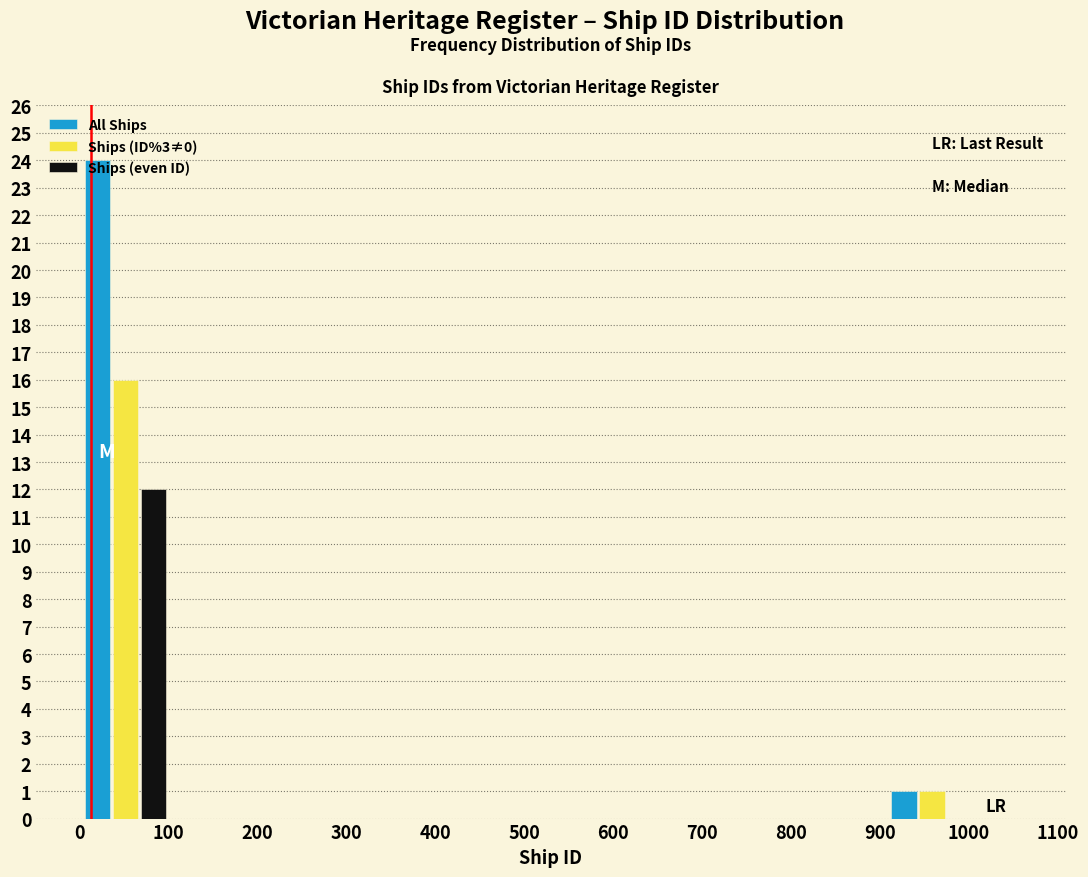

In the Ships (even ID) series, which range on the x-axis has the tallest bar?

0 to 100